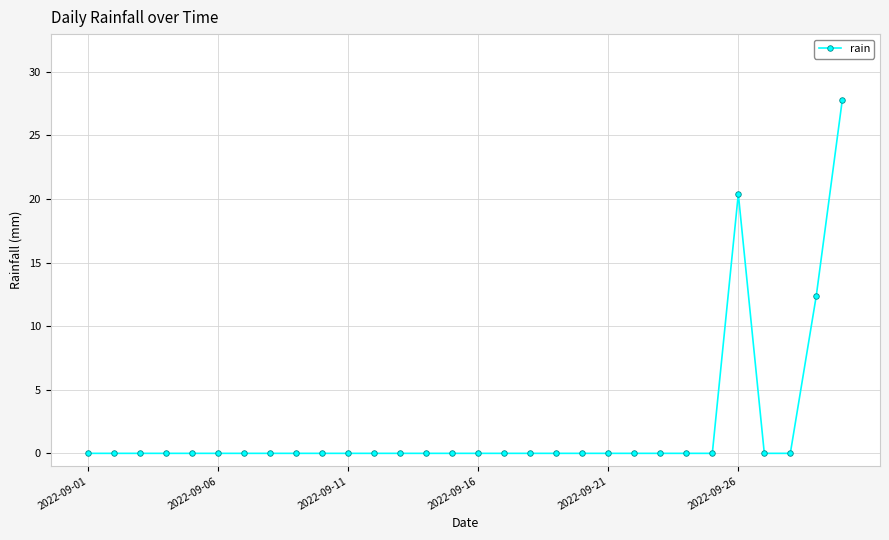

Count the number of data series in this chart.

1